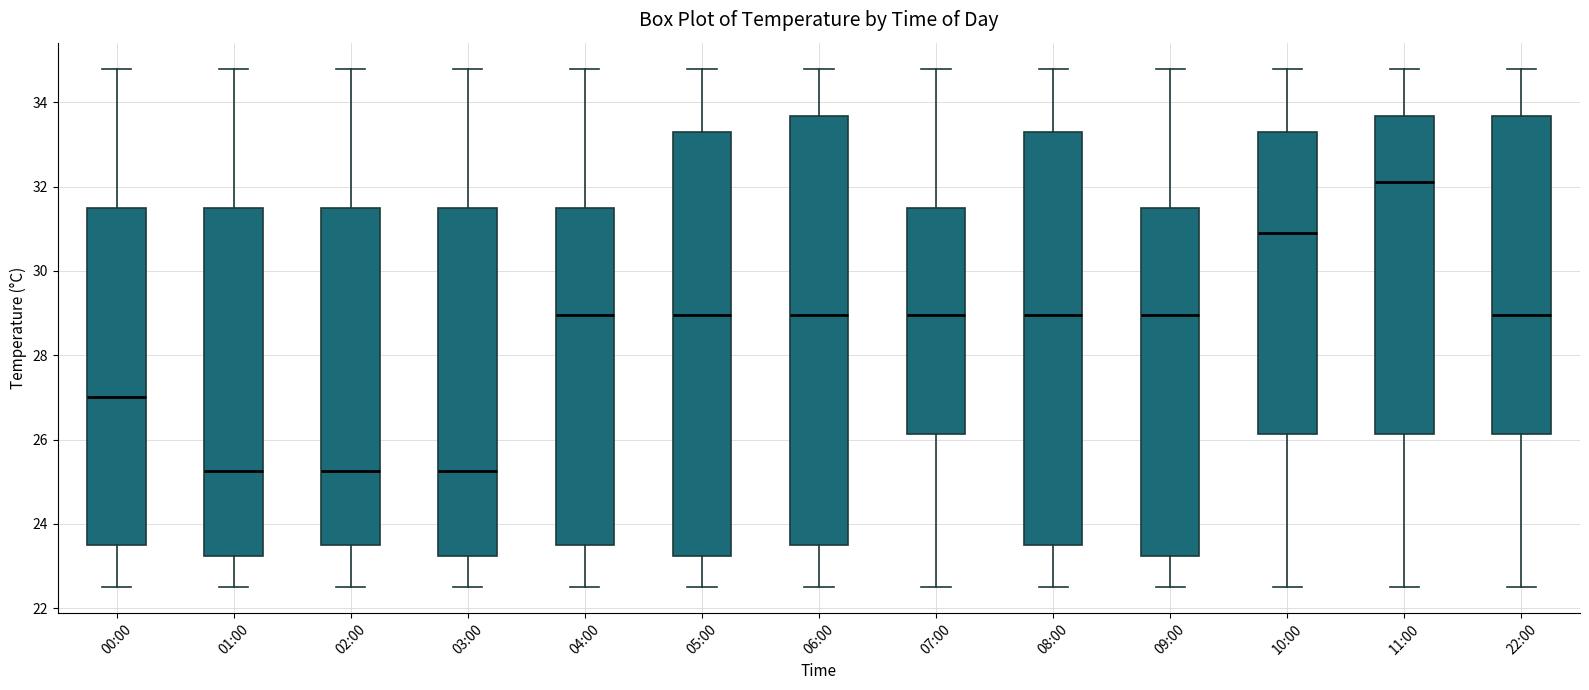

Where is the upper edge of the box for 06:00 on the y-axis? The values are not printed on the chart, so give them approximately, as read against the axis.

33.6